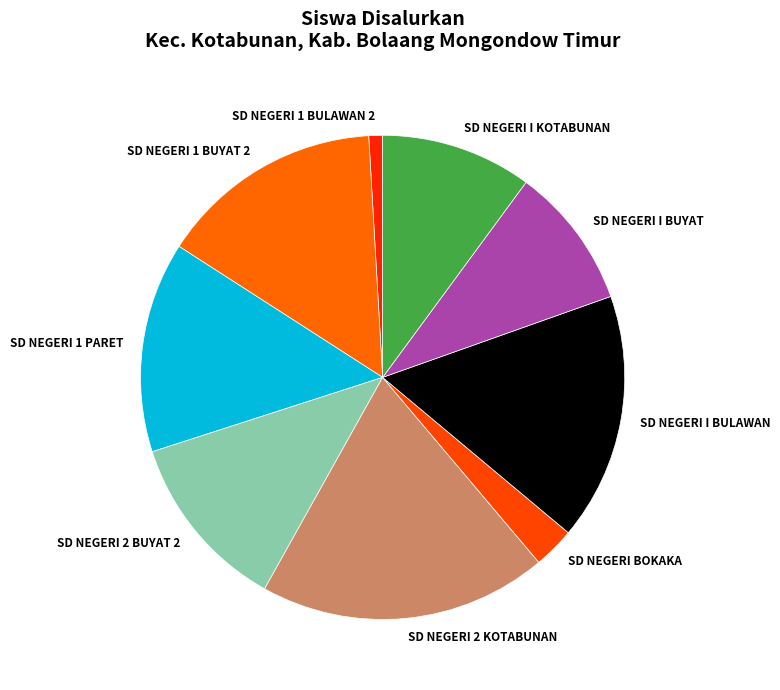

The SD NEGERI 2 KOTABUNAN slice represents 19% of the pie. True or false?

True